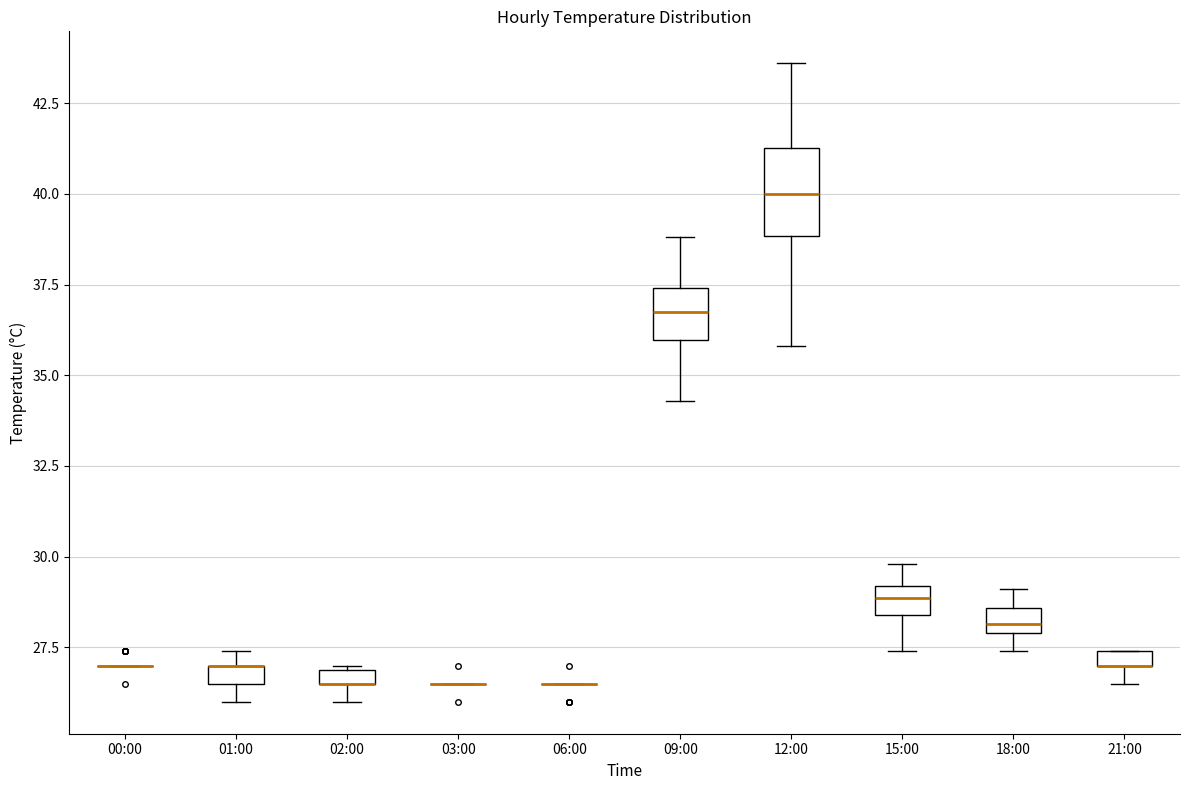

Which box is the tallest, from its lower edge to its upper edge?

12:00